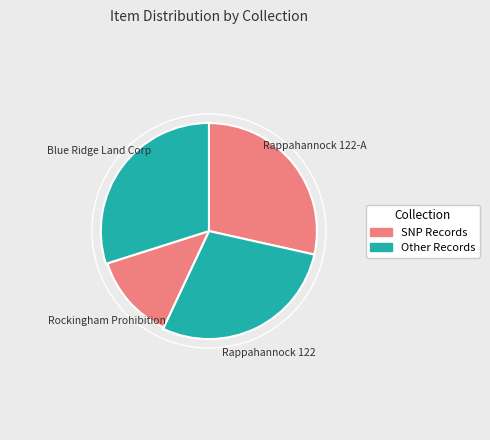

To the nearest percent, what percentage of the pie is Rappahannock 122-A?

28%